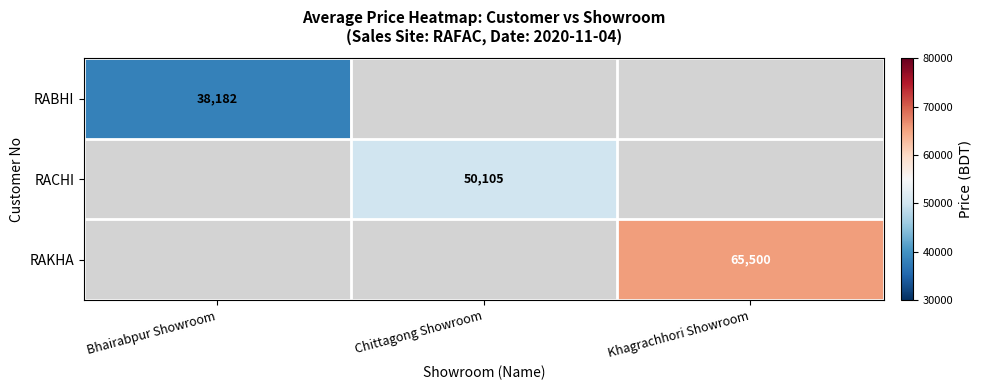

Is it true that RACHI equals 50105 at Chittagong Showroom?

True